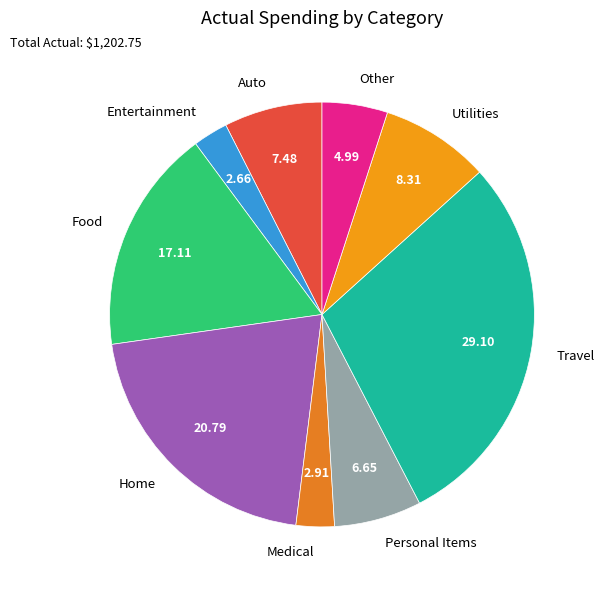

Which category has the biggest portion of the pie?

Travel